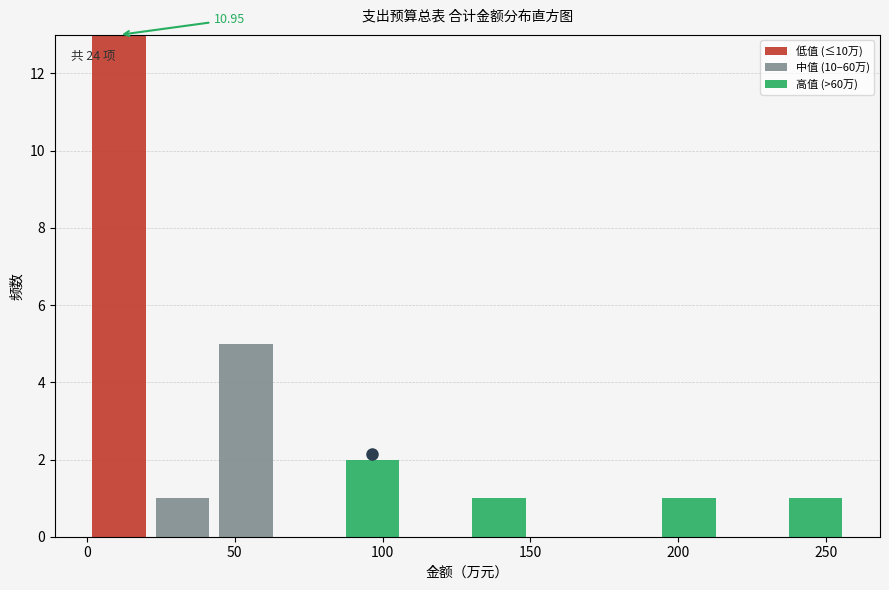

Which range on the x-axis has the tallest stacked bar (by total height)?

0 to 20